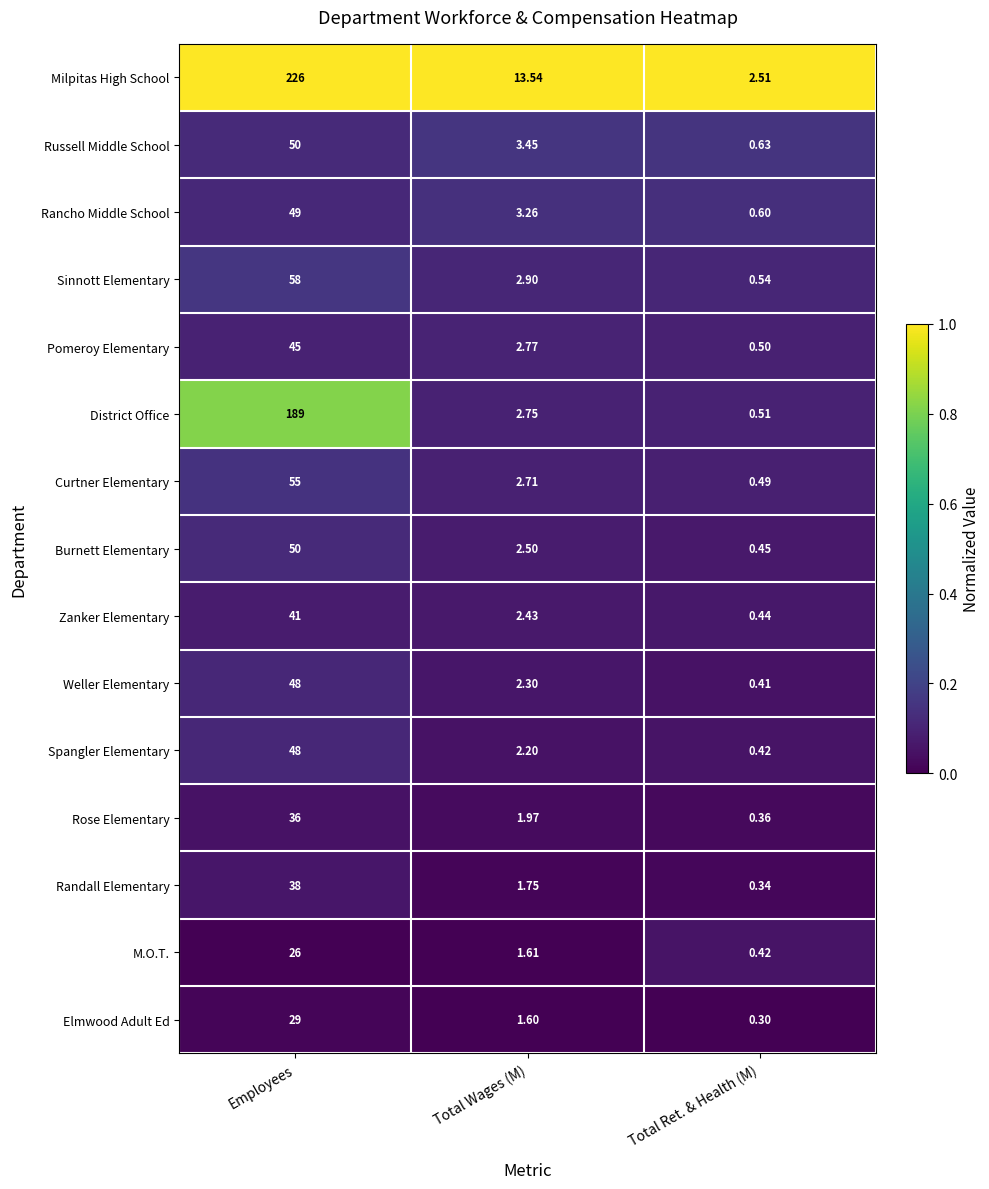

At which category does the chart reach its minimum across all series?

Total Ret. & Health (M)